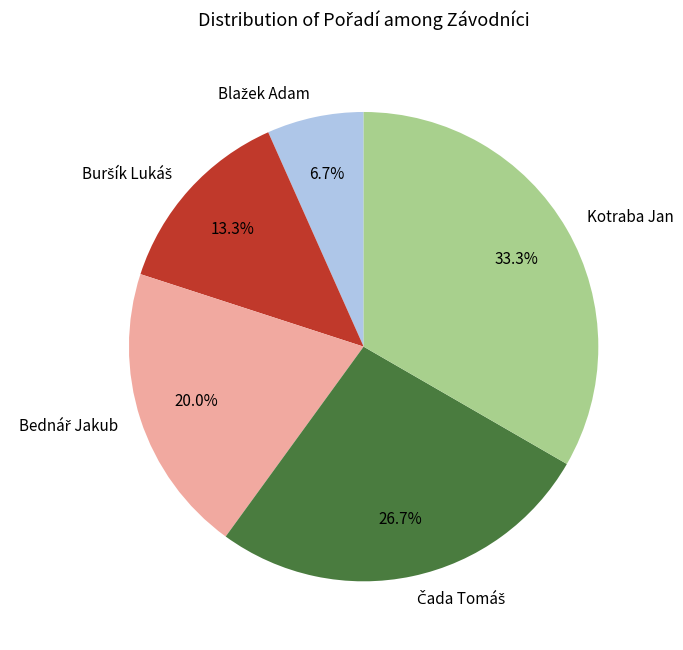

Is it true that Kotraba Jan is 33% of the pie?

True